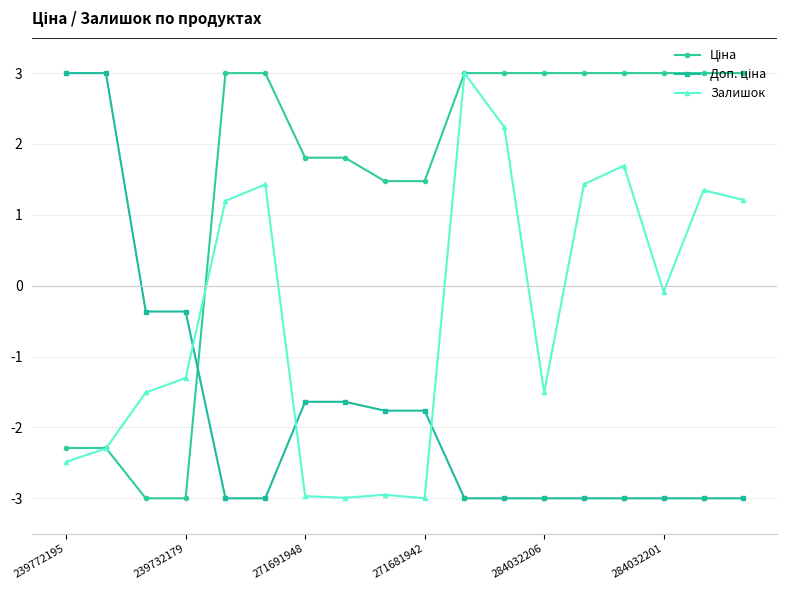

What is the value of the Залишок point at the 10th from the left?

-3.0